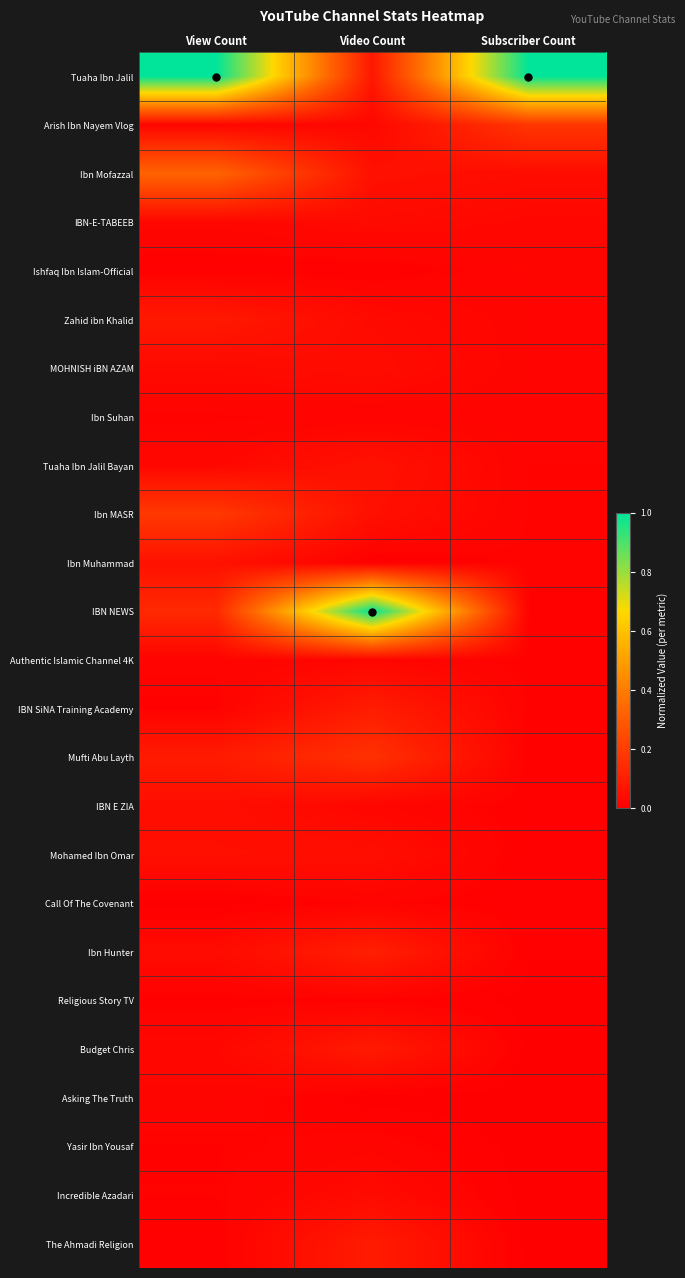

How many data points does each series have?

3